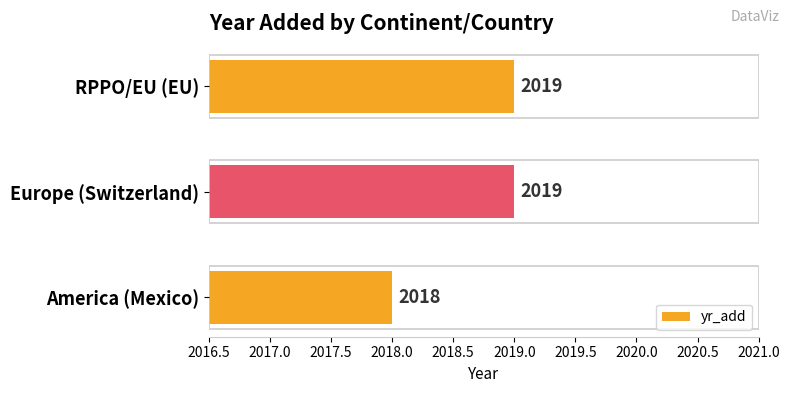

Reading bottom to top, extract all data points from this chart.

2018	2019	2019